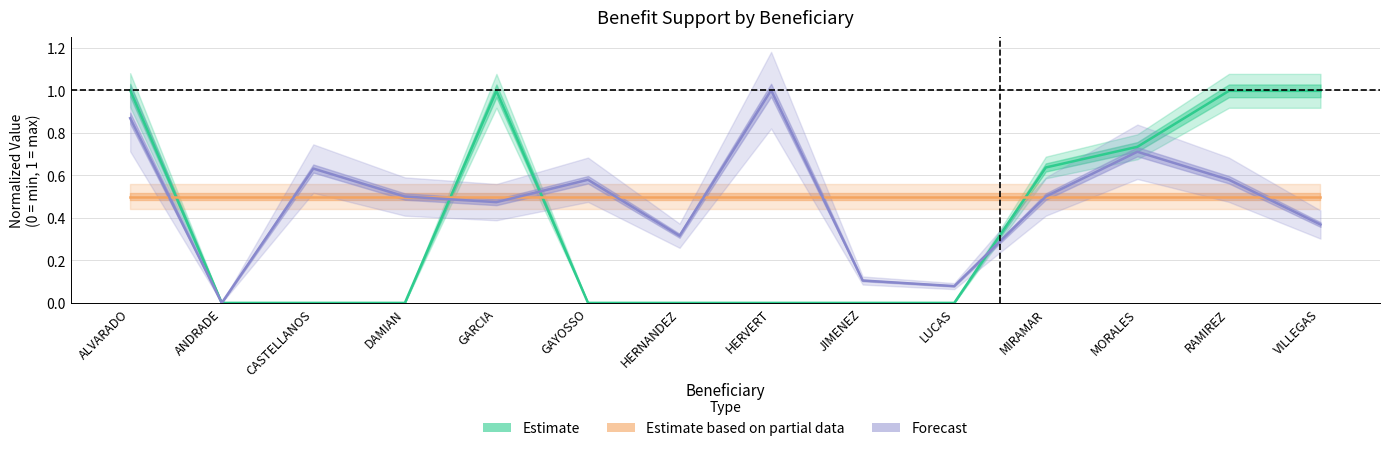

True or false: Estimate has a value of 0.0 at LUCAS.

True